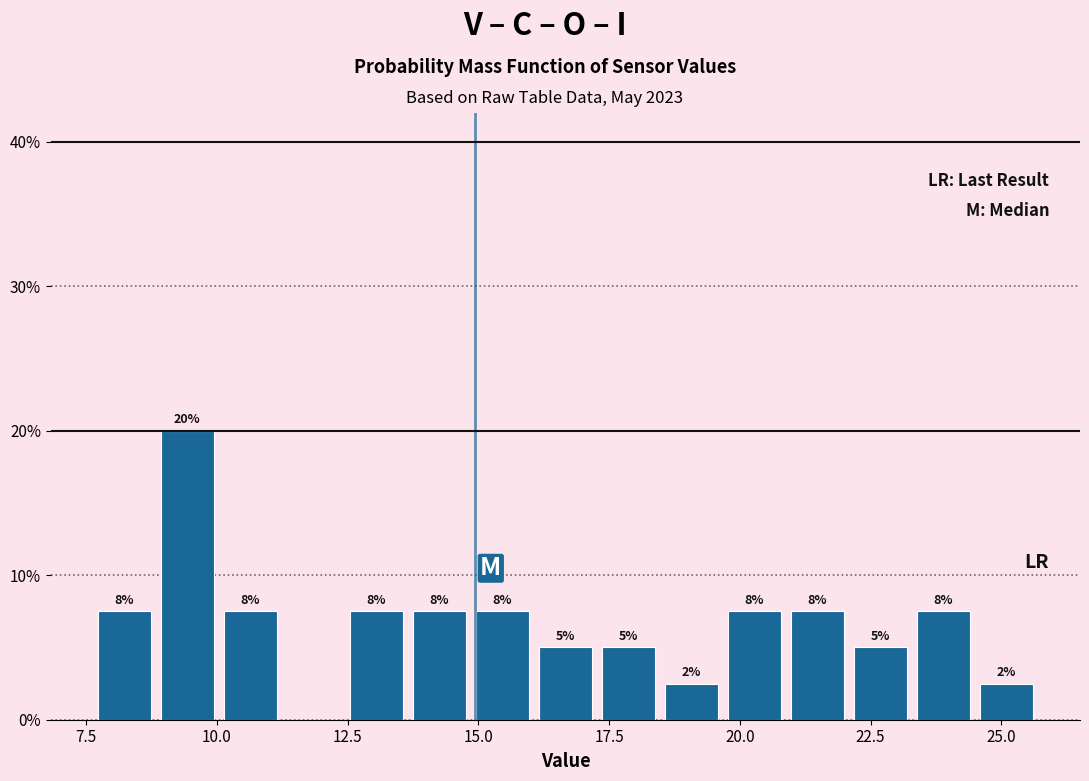

Read against the x-axis, roughly where is the centre of the tallest bar?

9.5